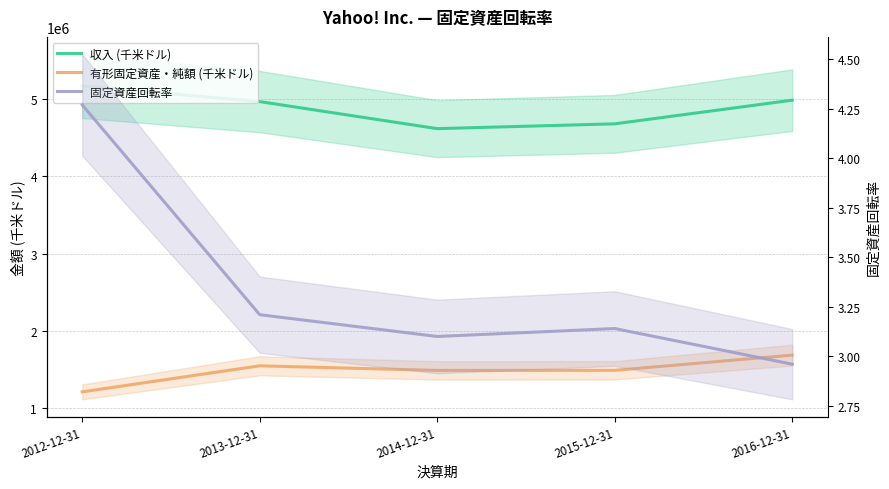

Reading left to right, transcribe all the data shown in this chart.

収入 (千米ドル): 2012-12-31=5169135.0	2013-12-31=4968301.0	2014-12-31=4618133.0	2015-12-31=4680380.0	2016-12-31=4986566.0
有形固定資産・純額 (千米ドル): 2012-12-31=1209937.0	2013-12-31=1547323.0	2014-12-31=1487684.0	2015-12-31=1488518.0	2016-12-31=1685845.0
固定資産回転率: 2012-12-31=4.3	2013-12-31=3.2	2014-12-31=3.1	2015-12-31=3.1	2016-12-31=3.0